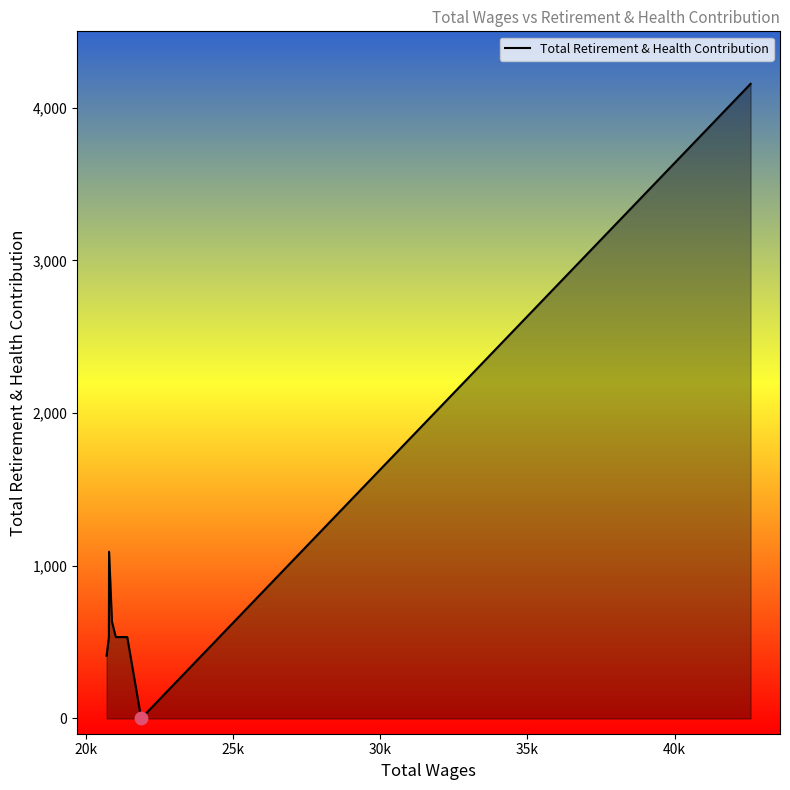

What is the difference between the maximum and minimum values?

4156